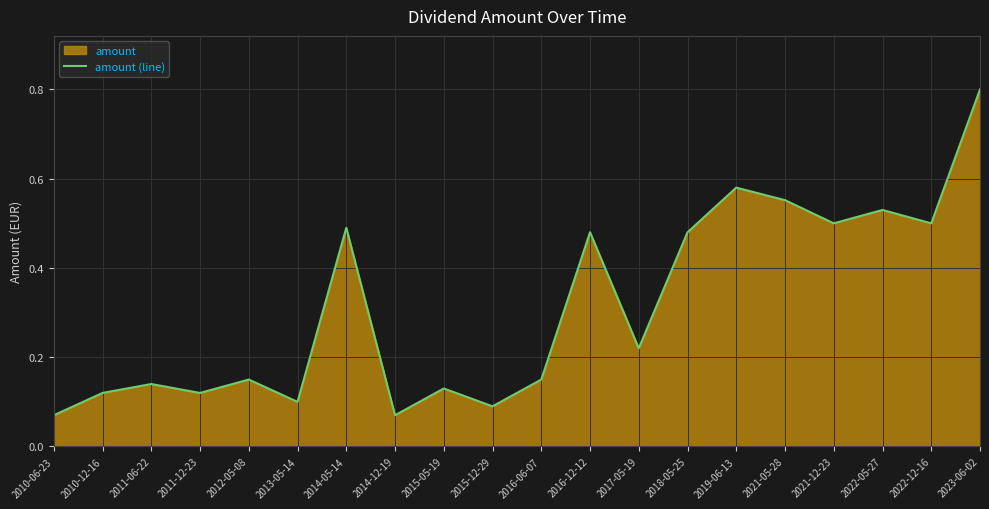

What is the difference between the maximum and minimum values?

0.7